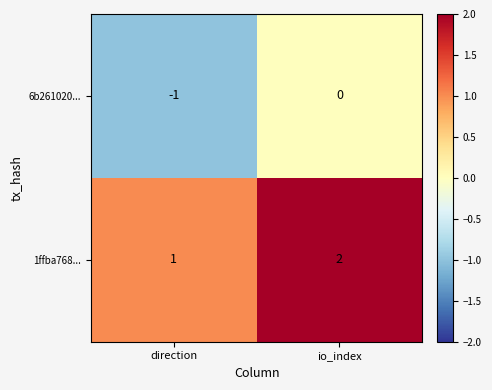

Reading left to right, transcribe all the data shown in this chart.

6b261020...: -1	0
1ffba768...: 1	2